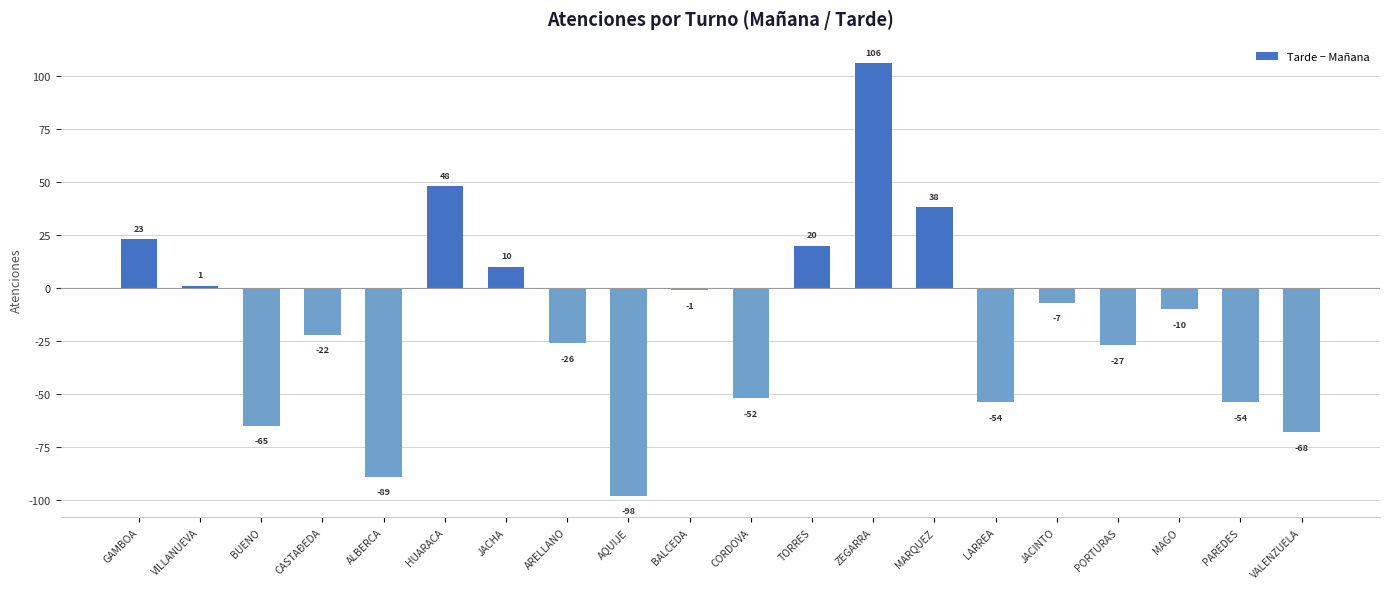

How many data points are less than -10?

10